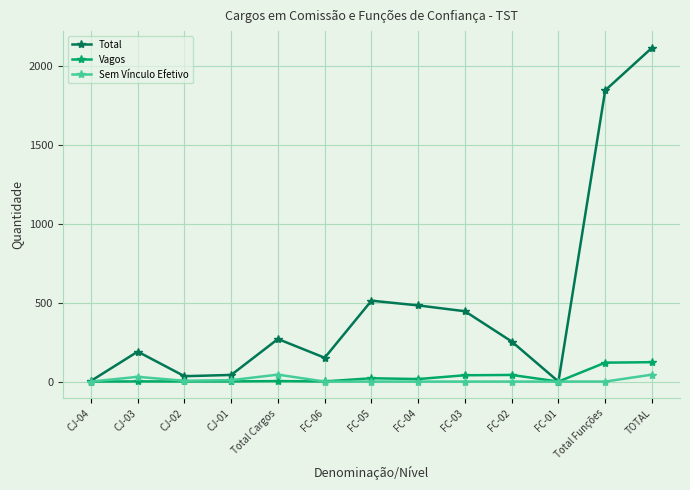

What is the difference between the maximum and minimum values in the Total series?

2117